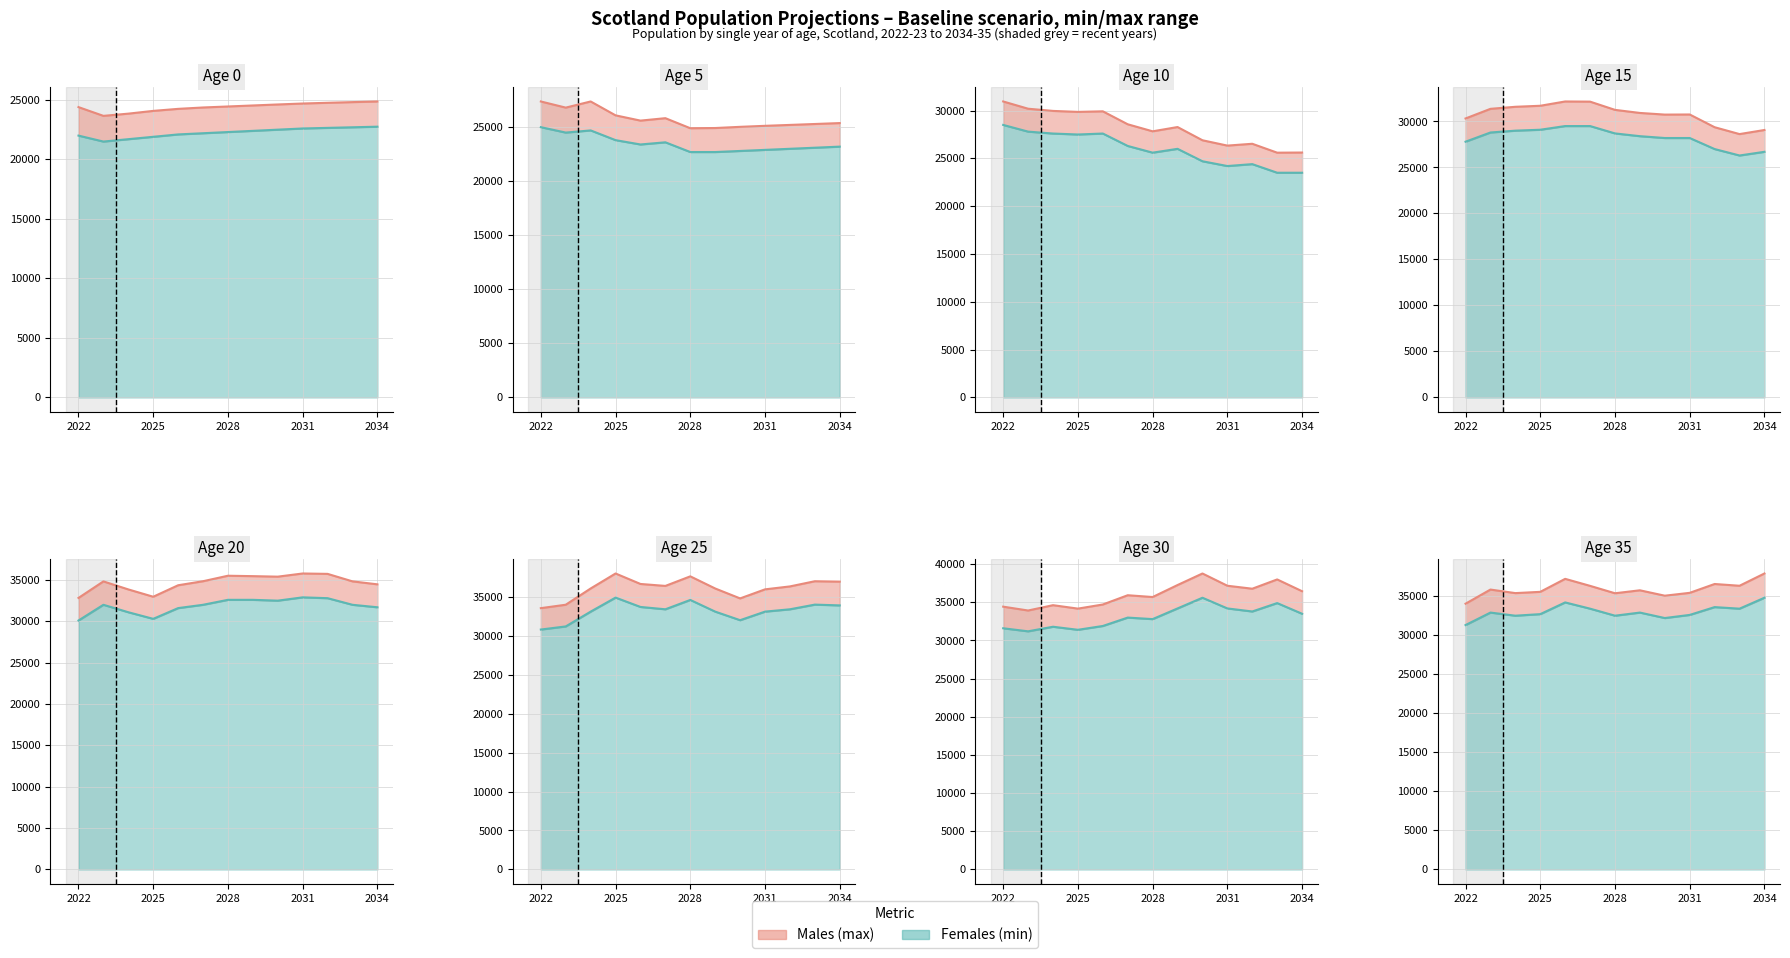

Rank the series at 8 from highest to lowest value.

Males, Females_est